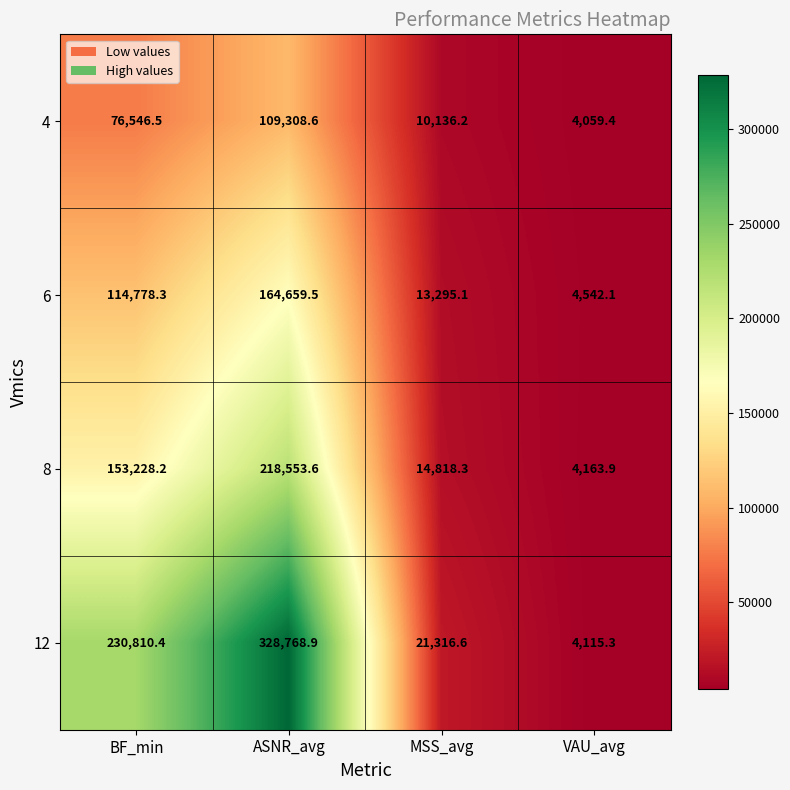

What is the minimum value for 4?

4059.4